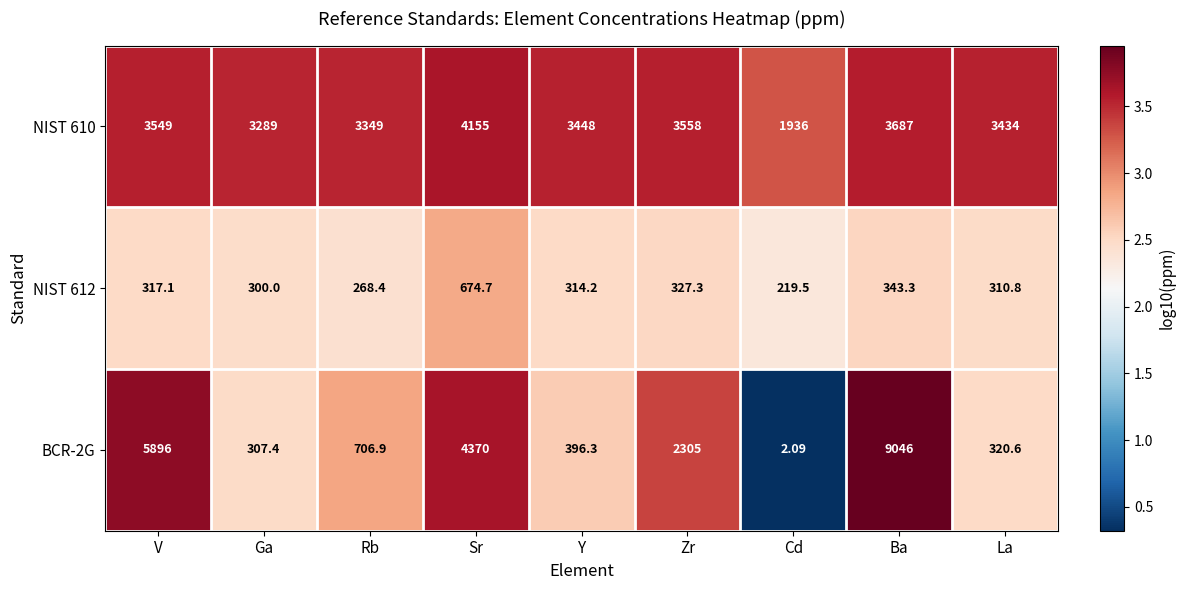

Which series changed the most between Rb and Ba?

BCR-2G